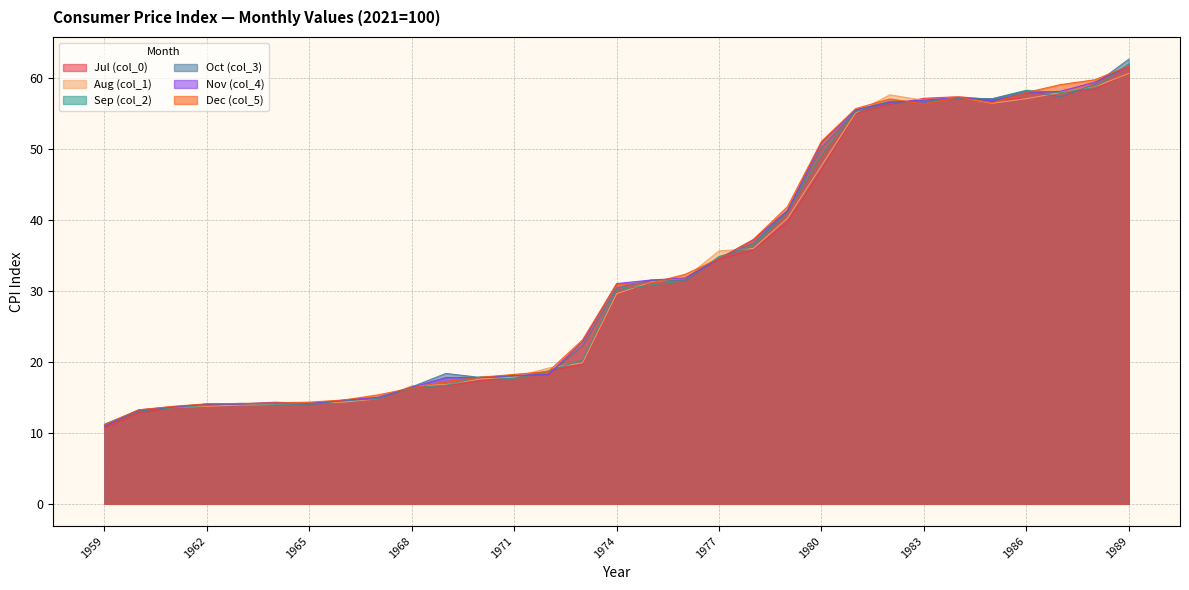

At which category does col_2 reach its first local peak?

1963